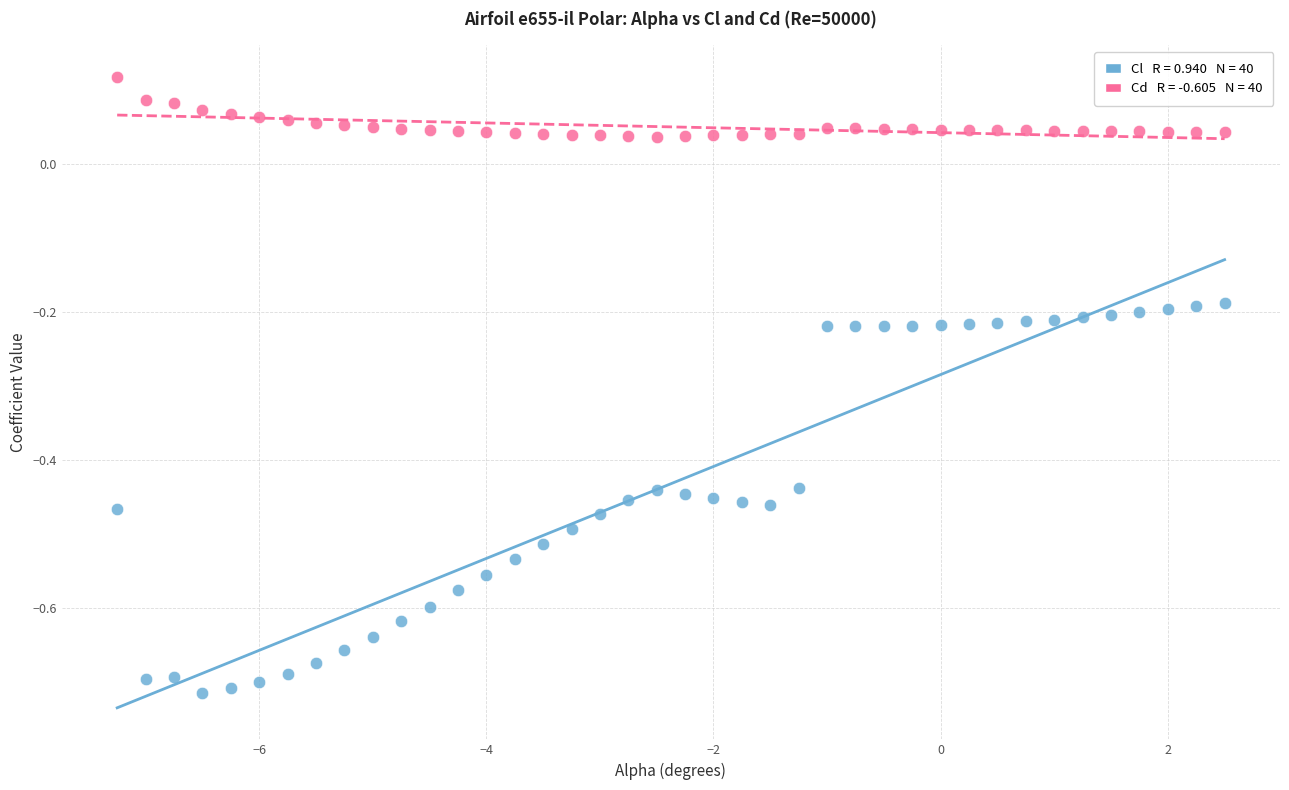

Across all data points, what is the range of Y values (max minus min)?

0.8